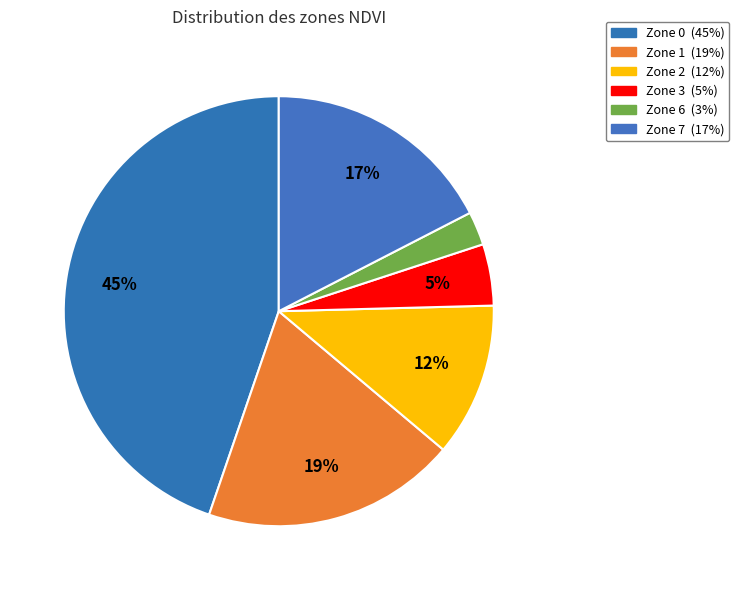

The Zone 1 slice represents 5% of the pie. True or false?

False